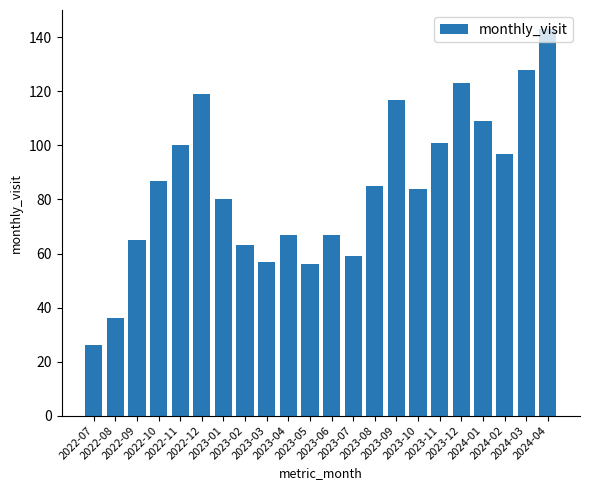

True or false: the data shows 109 at 2024-01.

True